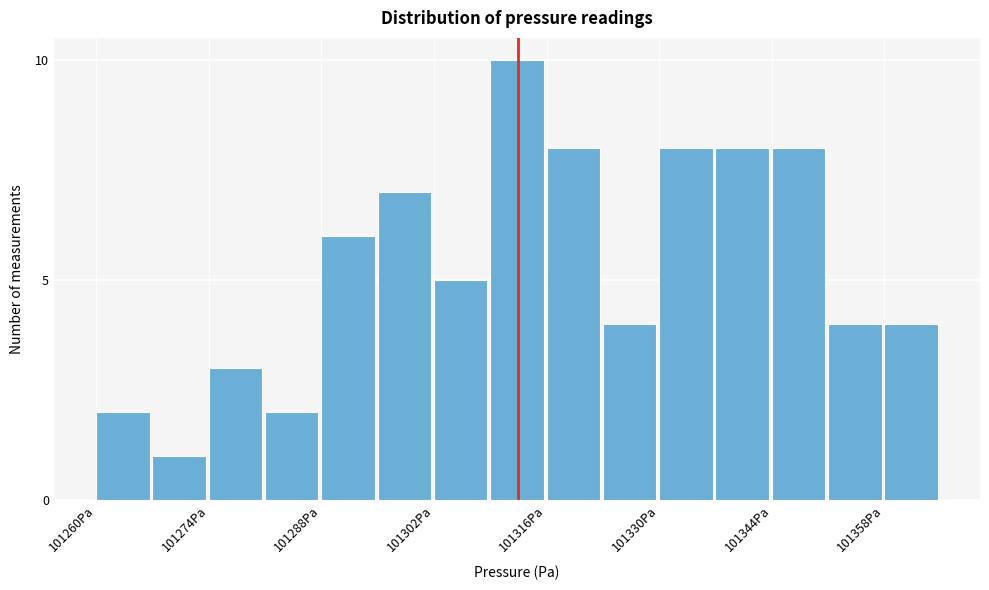

Around what value on the x-axis is the tallest bar? Give the approximate position of its centre, as read against the axis.

101312